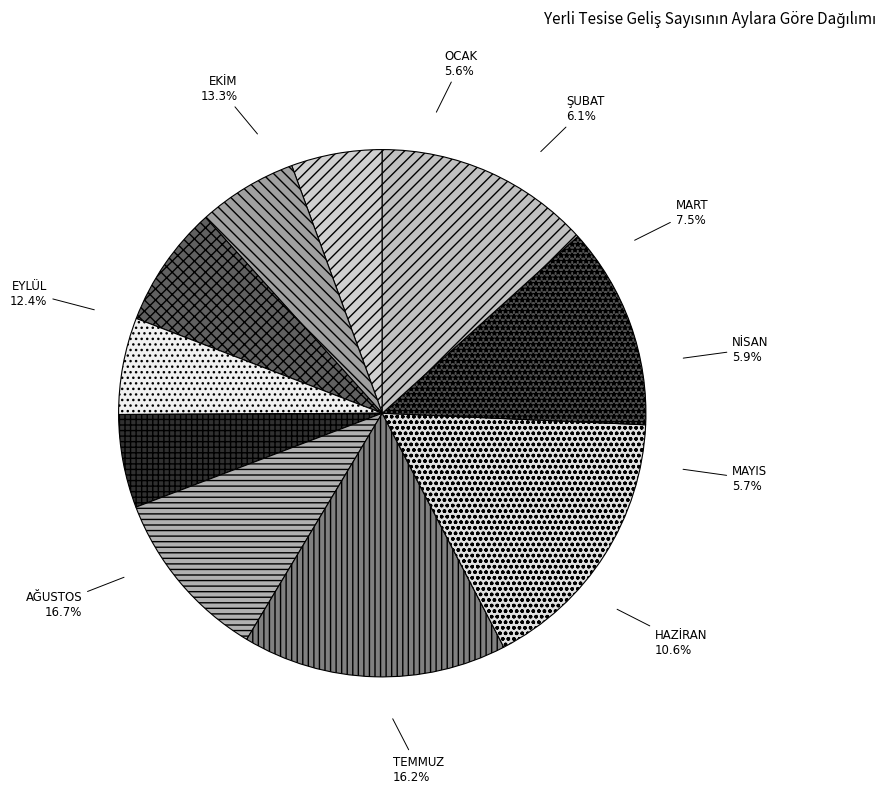

Combined, what portion of the pie is TEMMUZ and AĞUSTOS?

32.9%